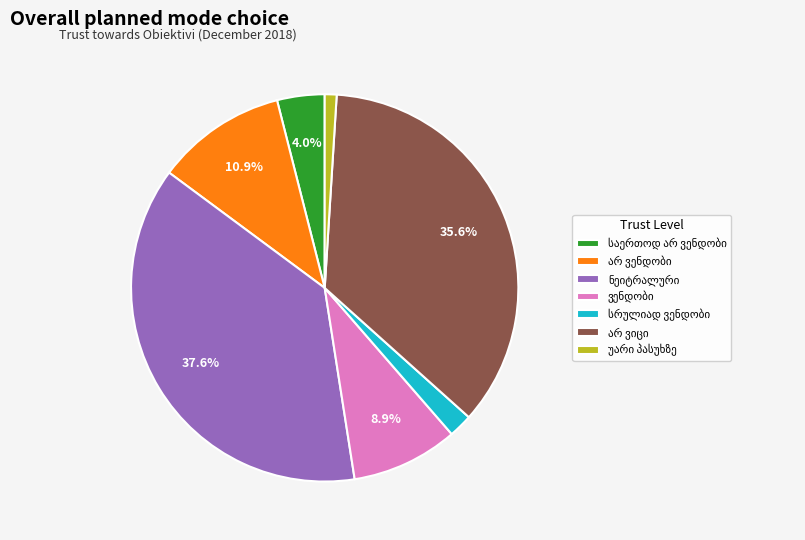

Is there any slice that represents more than half of the pie?

No